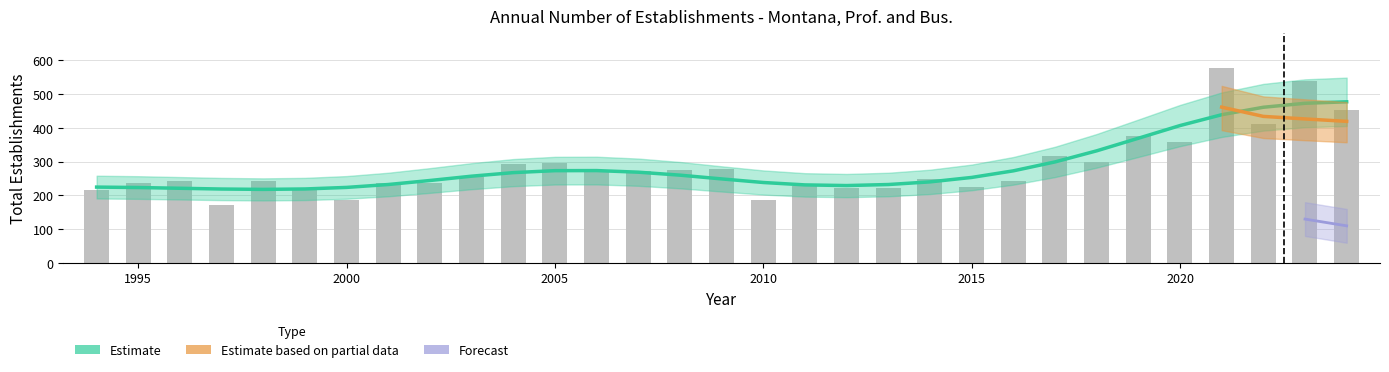

The Estimate based on partial data series shows 199 at 1998. True or false?

False